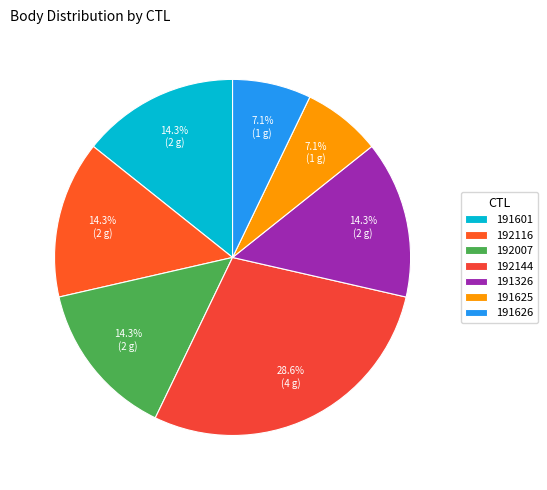

Count the number of slices in the pie.

7